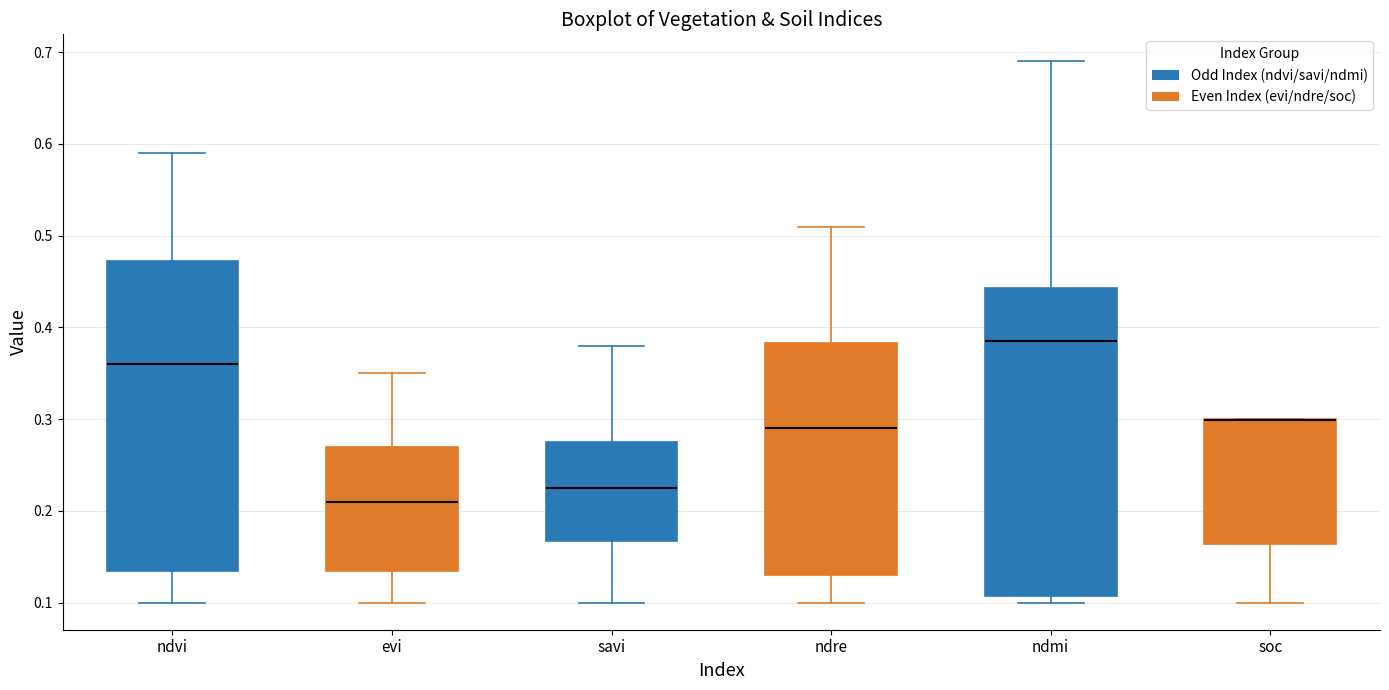

Reading left to right, read every box against the y-axis: the position of its median line, the range the box covers, and the ends of its whiskers. The values are not printed on the chart, so give them approximately, as read against the axis.

ndvi: median 0.36, box 0.14 to 0.47, whiskers 0.10 to 0.59
evi: median 0.21, box 0.14 to 0.27, whiskers 0.10 to 0.35
savi: median 0.23, box 0.17 to 0.28, whiskers 0.10 to 0.38
ndre: median 0.29, box 0.13 to 0.38, whiskers 0.10 to 0.51
ndmi: median 0.39, box 0.11 to 0.44, whiskers 0.10 to 0.69
soc: median 0.30 (drawn on the box's upper edge), box 0.16 to 0.30, whiskers 0.10 to 0.30